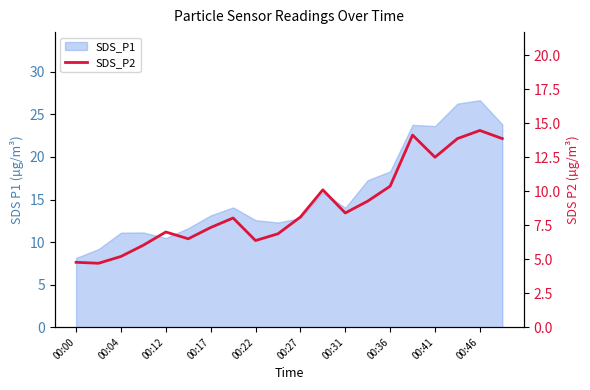

What is the ratio of the value at 00:12 to the value at 00:36?

0.6